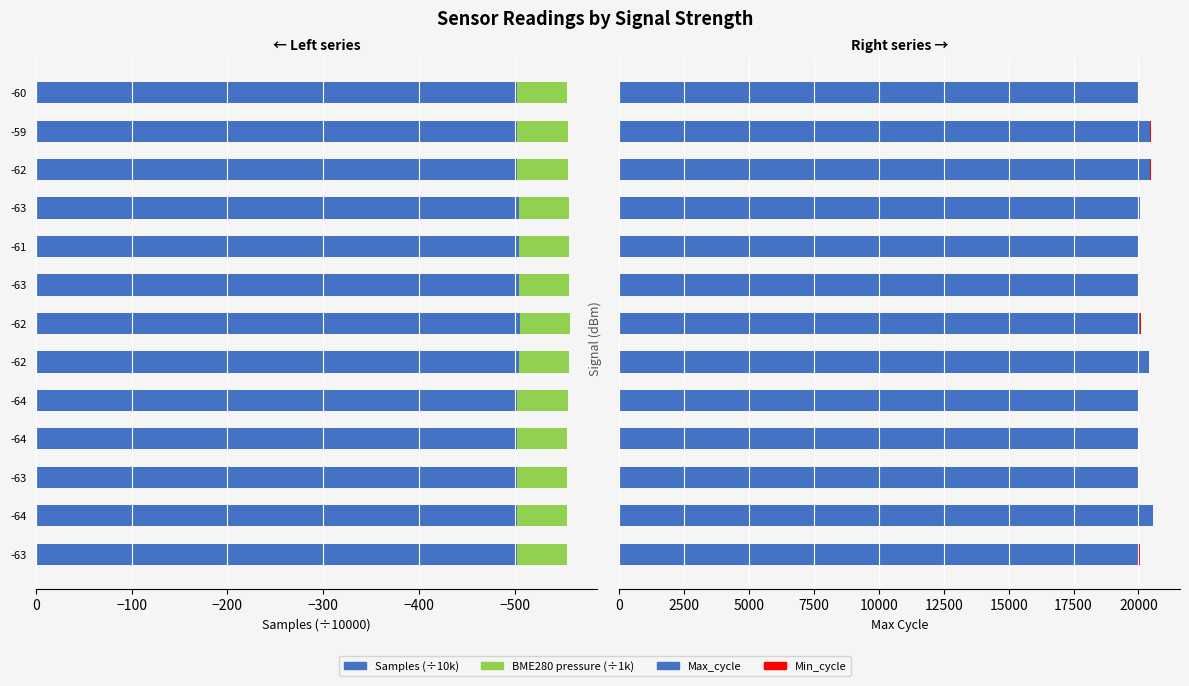

Rank the series by their maximum value, from lowest to highest.

Samples (÷10k), BME280 pressure (÷1k), Min_cycle, Max_cycle